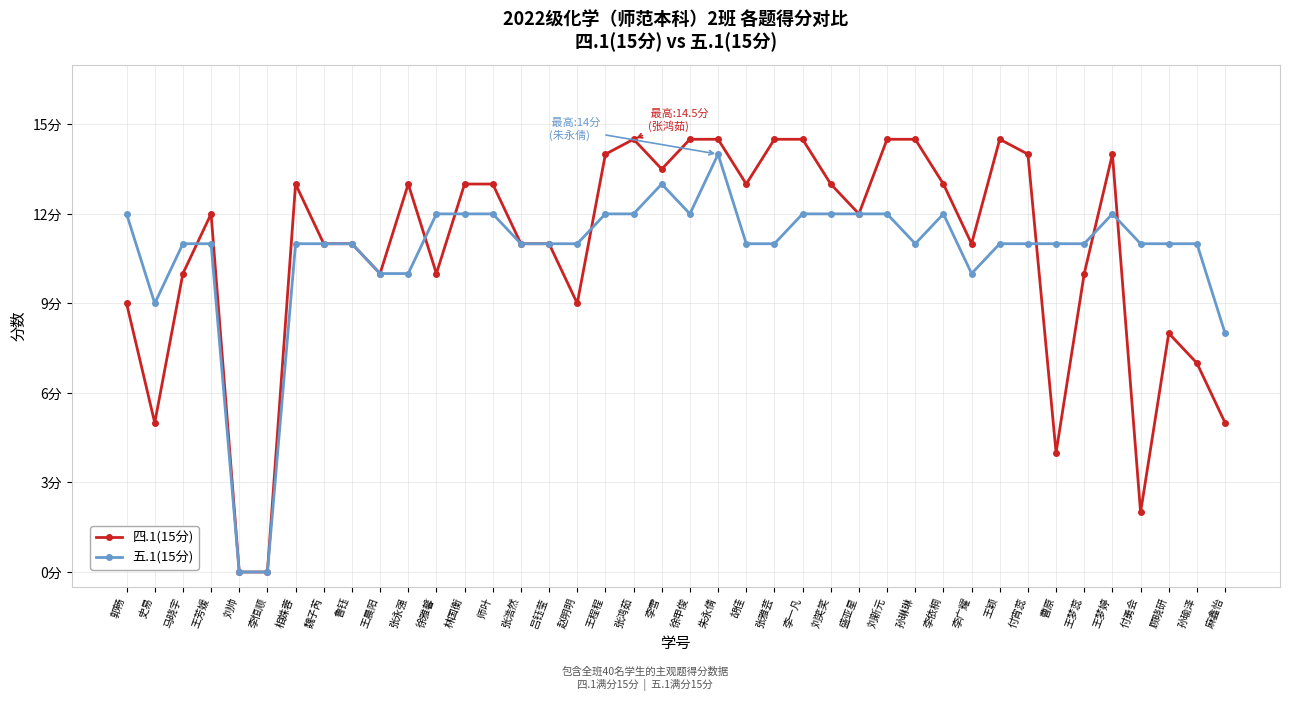

What are all the series names shown in the legend?

四.1(15分), 五.1(15分)